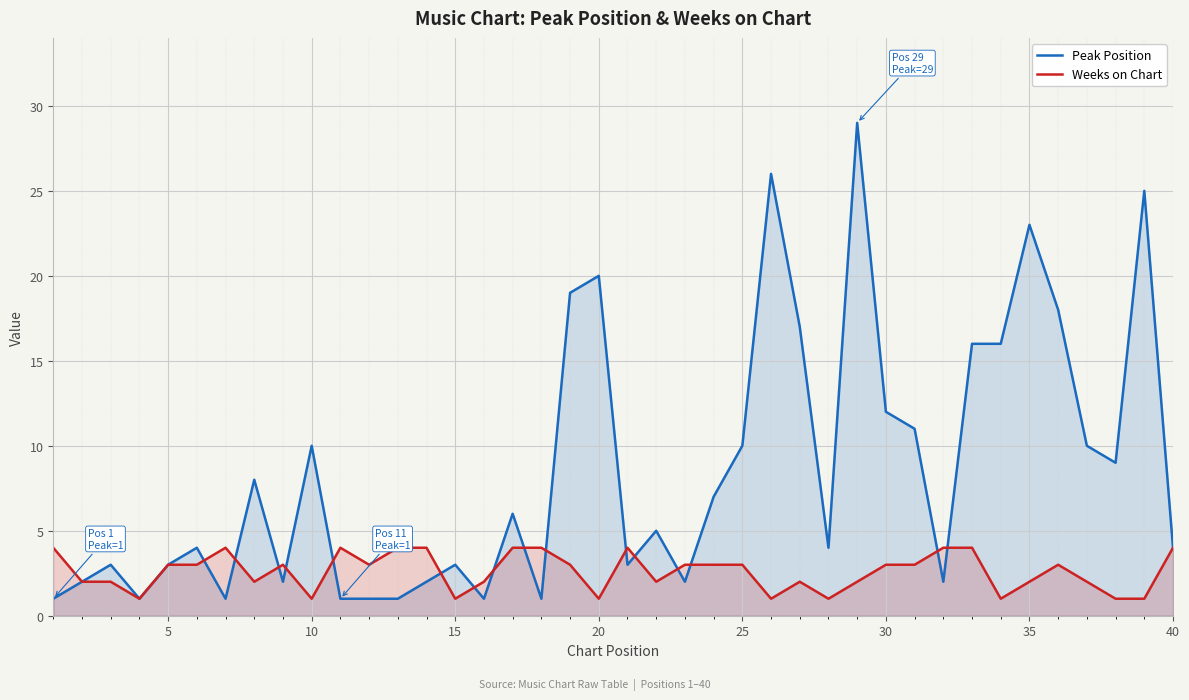

How many interior local valleys does the Peak Position series have?

10